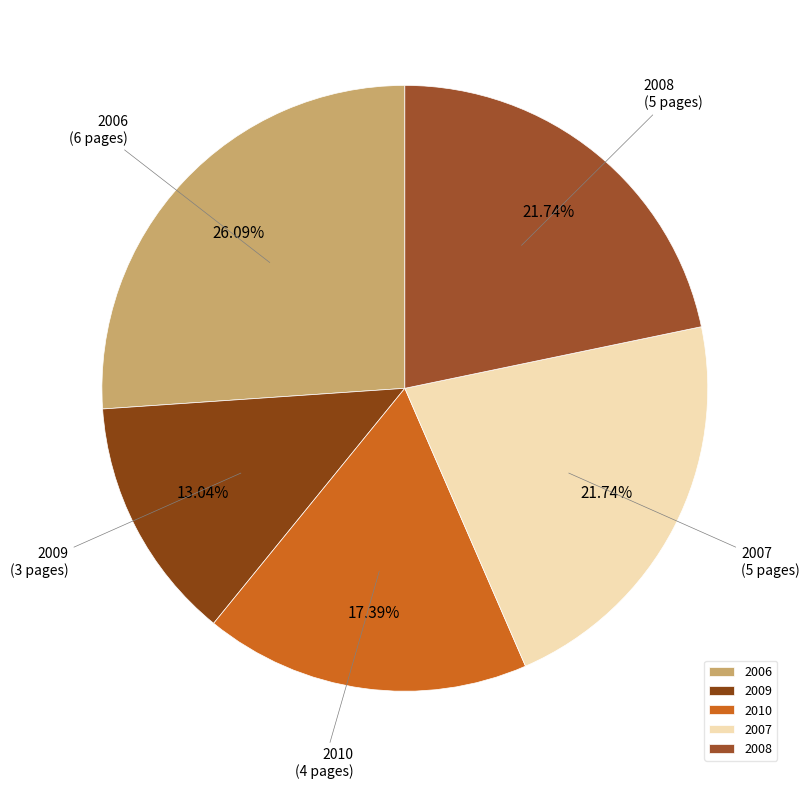

Is 2009 the majority of the pie?

No